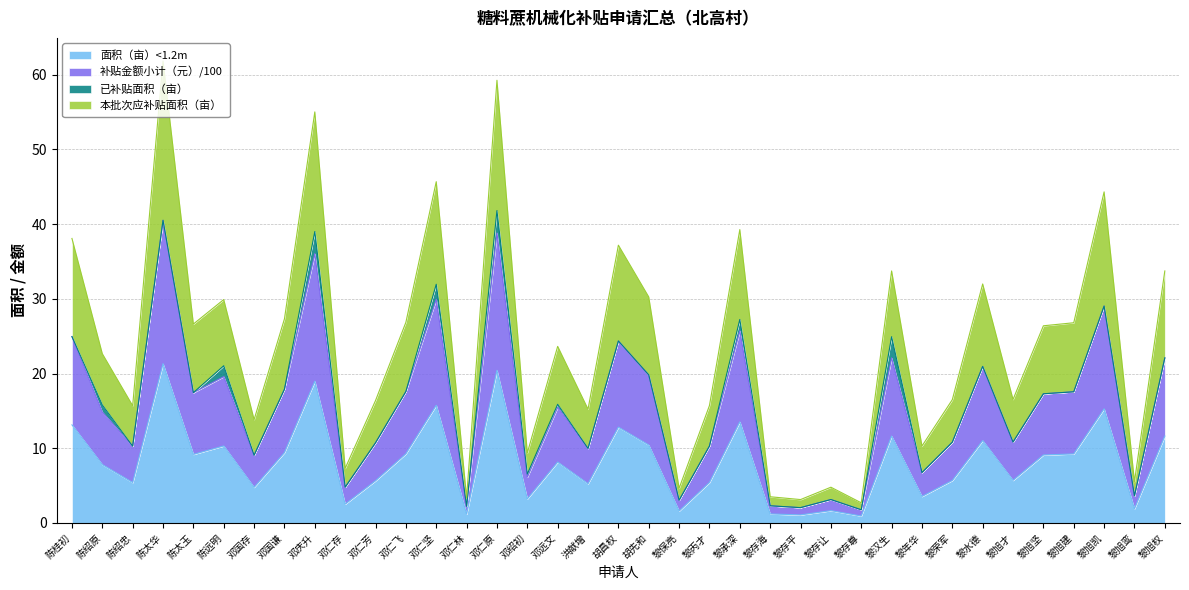

Which label corresponds to the largest value in the chart?

陈太华